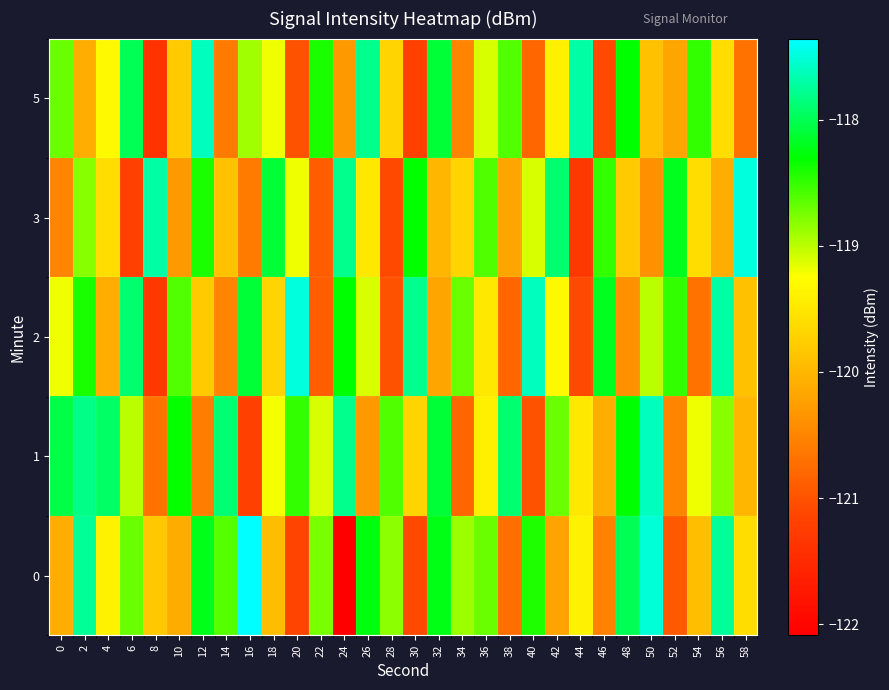

At which category is the sum across all series the highest?

2